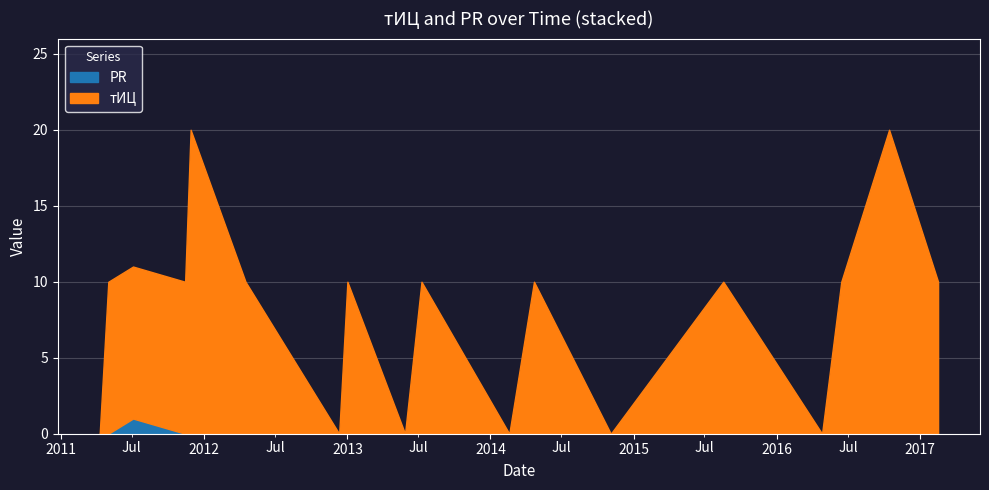

What is the difference between the тИЦ values at 2016-06-14 and 2013-05-28?

10